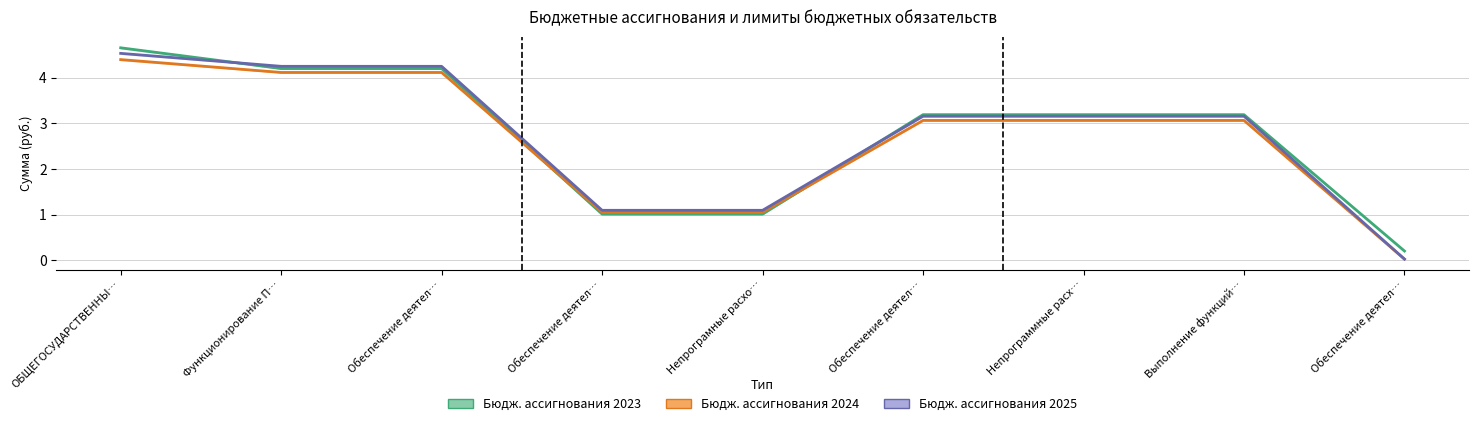

True or false: Бюджетные ассигнования 2025 and Бюджетные ассигнования 2024 cross at least once.

False